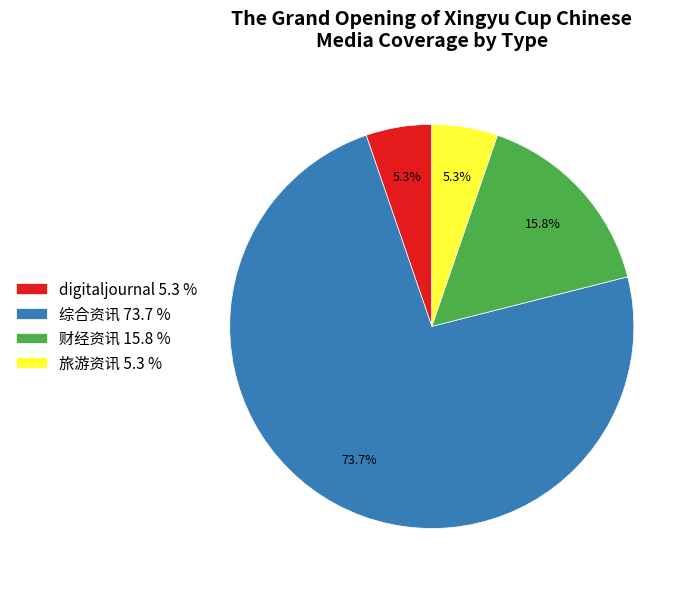

How many segments does this pie chart have?

4